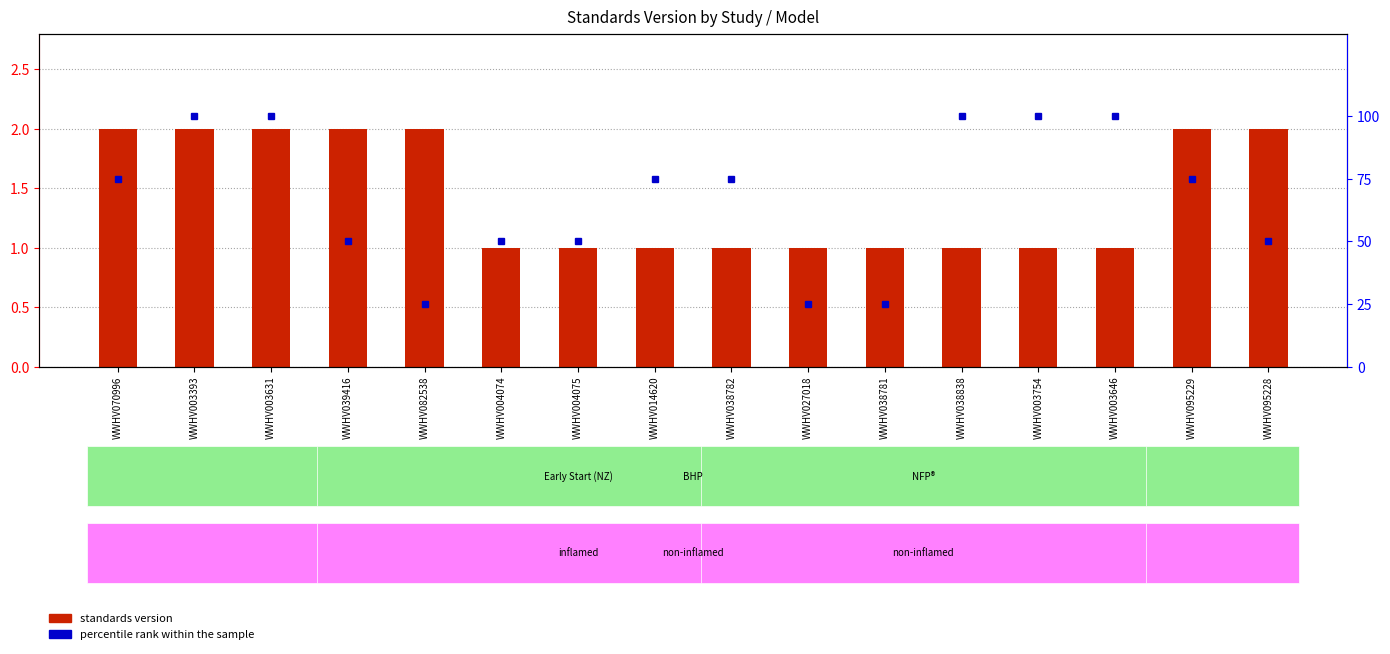

What is the value of the 13th bar from the left?

1